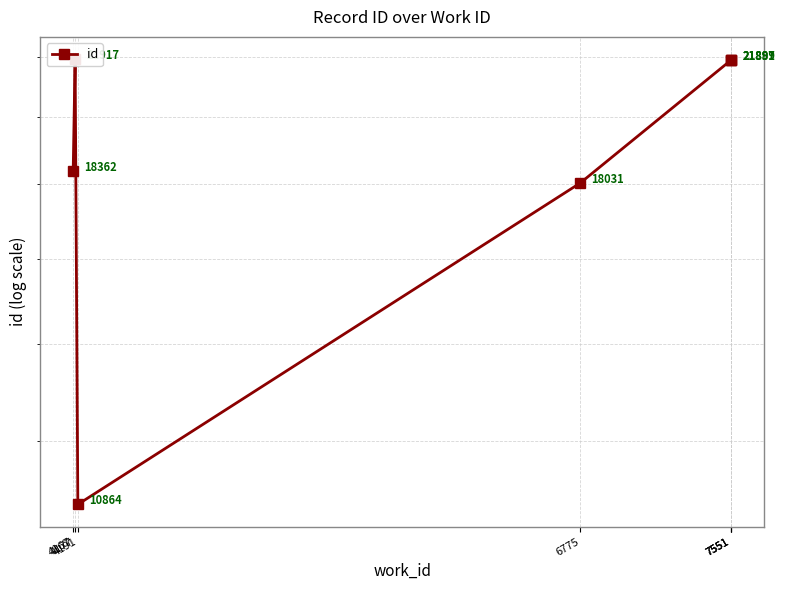

What is the ratio of the value at 7551 to the value at 7551?

1.0